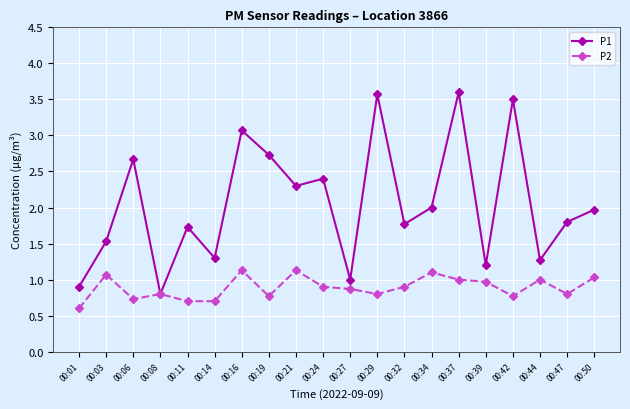

What is the sum of the P2 values at 00:01 and 00:32?

1.5